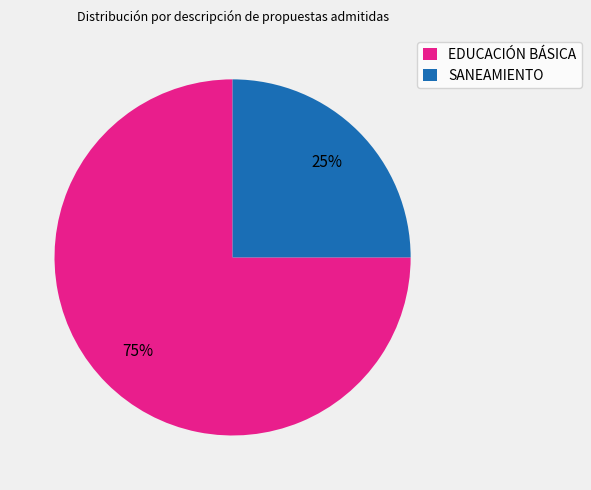

Which has a higher value, EDUCACIÓN BÁSICA or SANEAMIENTO?

EDUCACIÓN BÁSICA